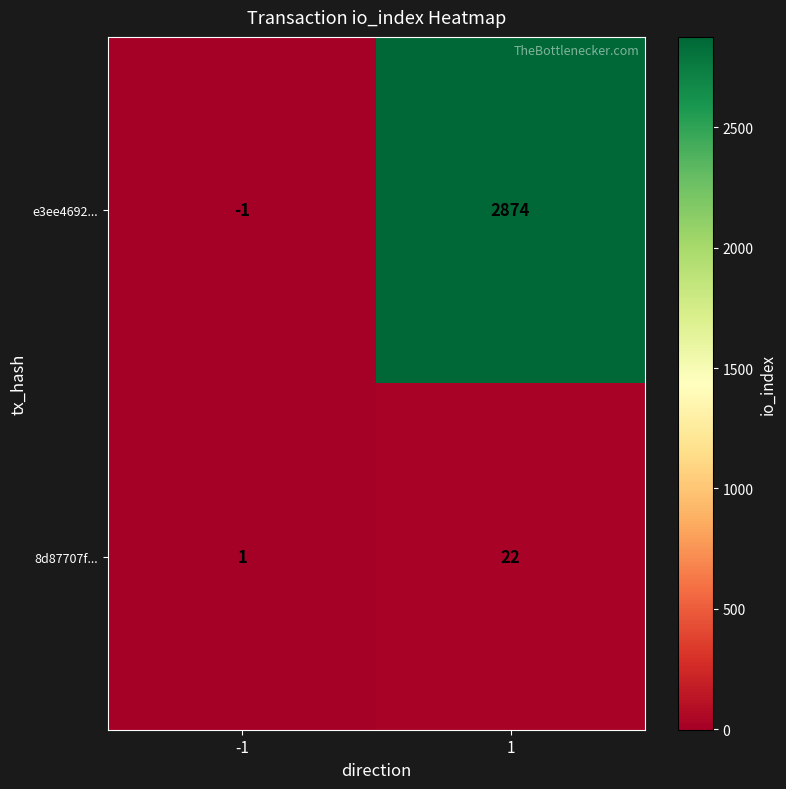

Which category has the lowest value across all series?

-1